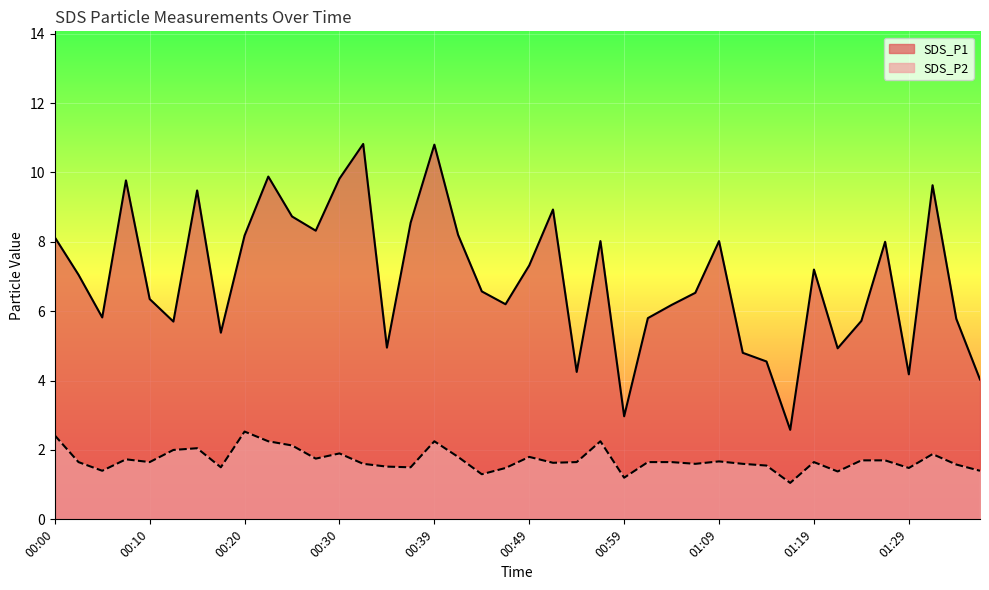

What is the label of the 14th point from the left?

00:32